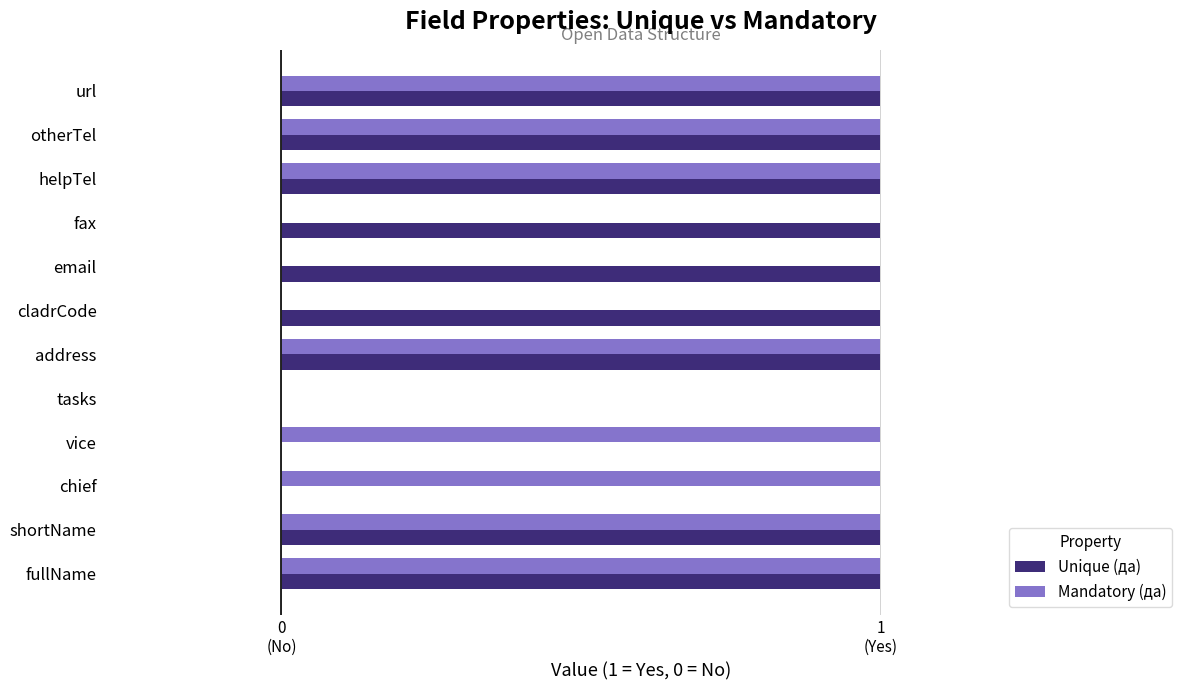

What are all the series names shown in the legend?

Unique (да), Mandatory (да)